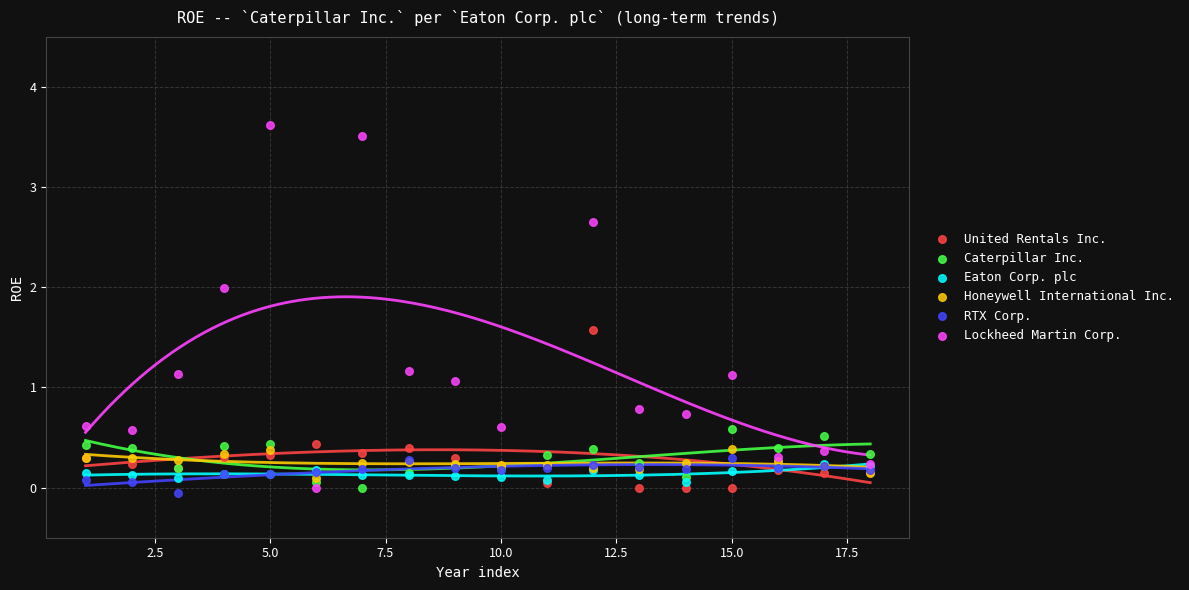

Which series has the largest Y range (max minus min)?

Lockheed Martin Corp.